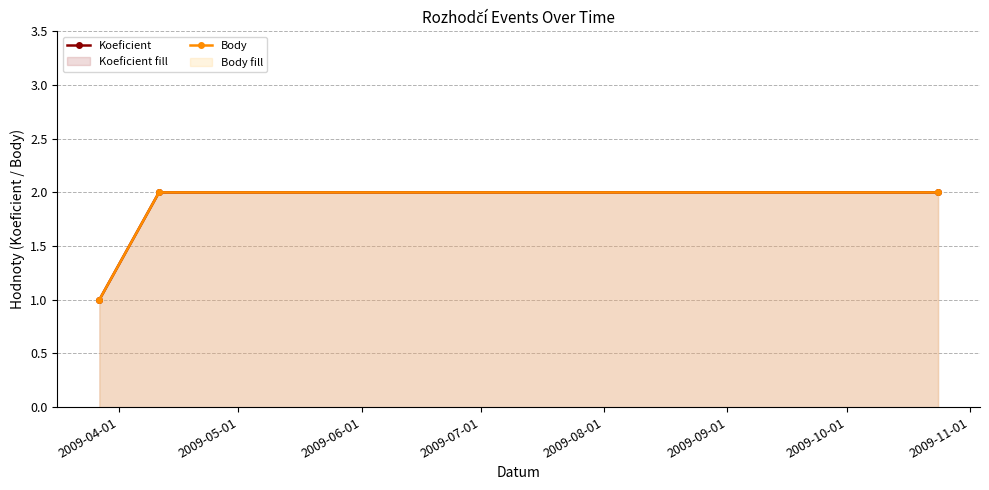

What is the average value of the Body series?

2